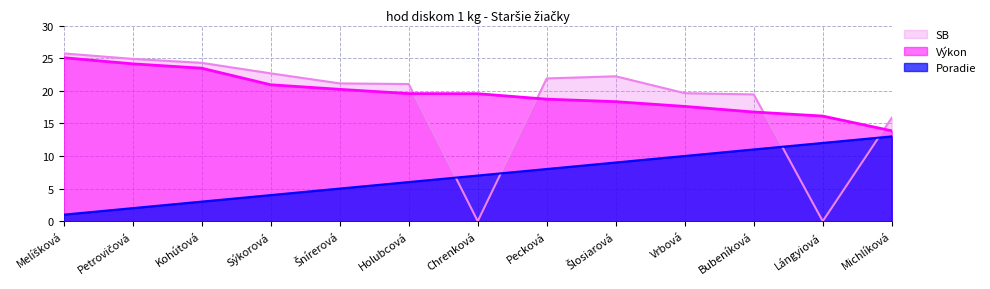

Where is Poradie nearest to the value 7?

Chrenková